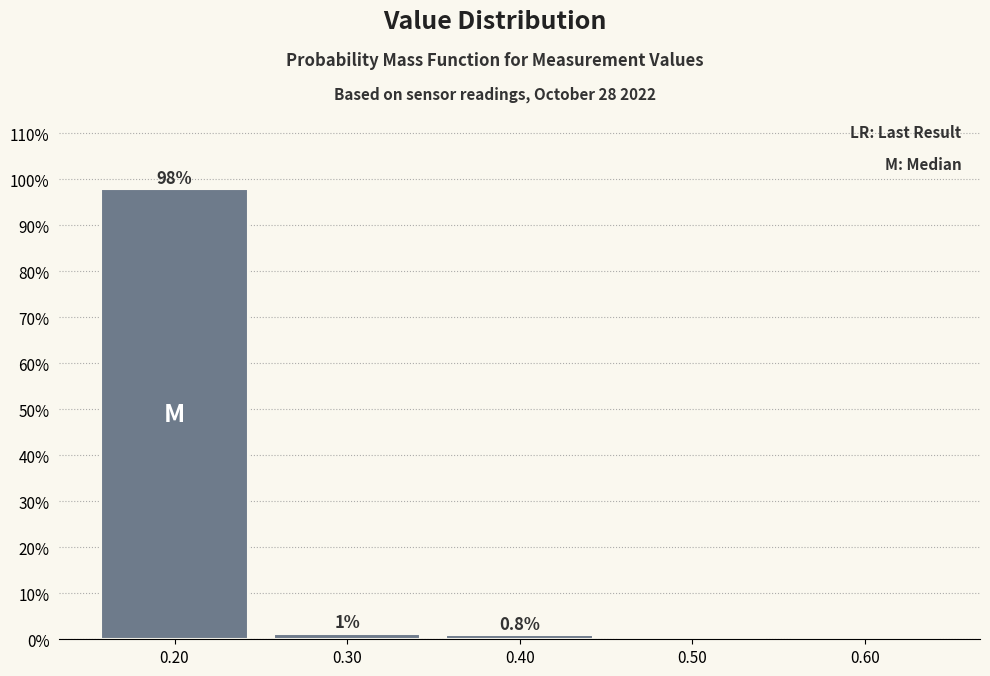

Which range on the x-axis has the tallest bar?

0.15 to 0.25